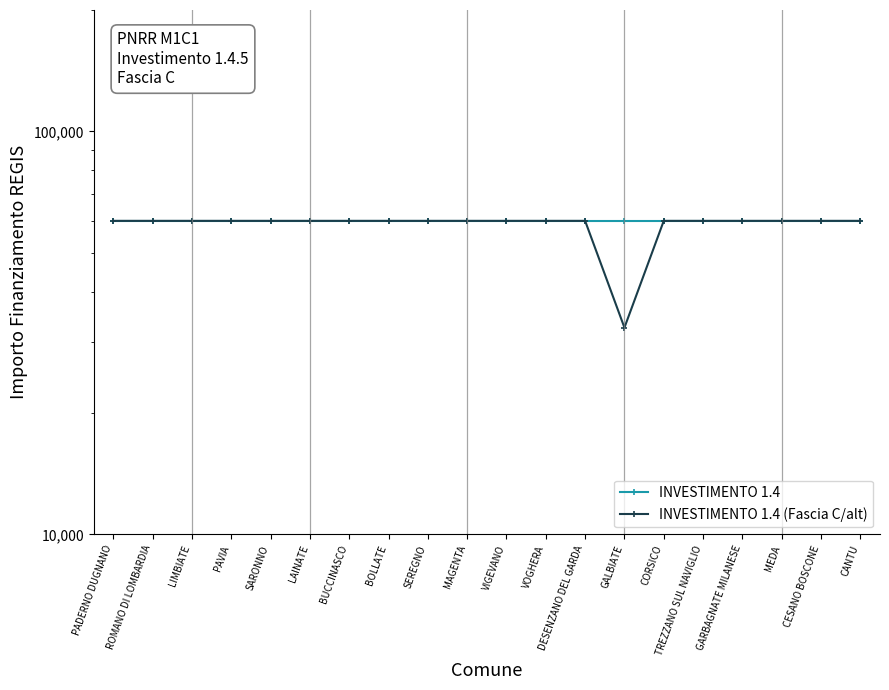

Which series has the largest total across all categories?

INVESTIMENTO 1.4